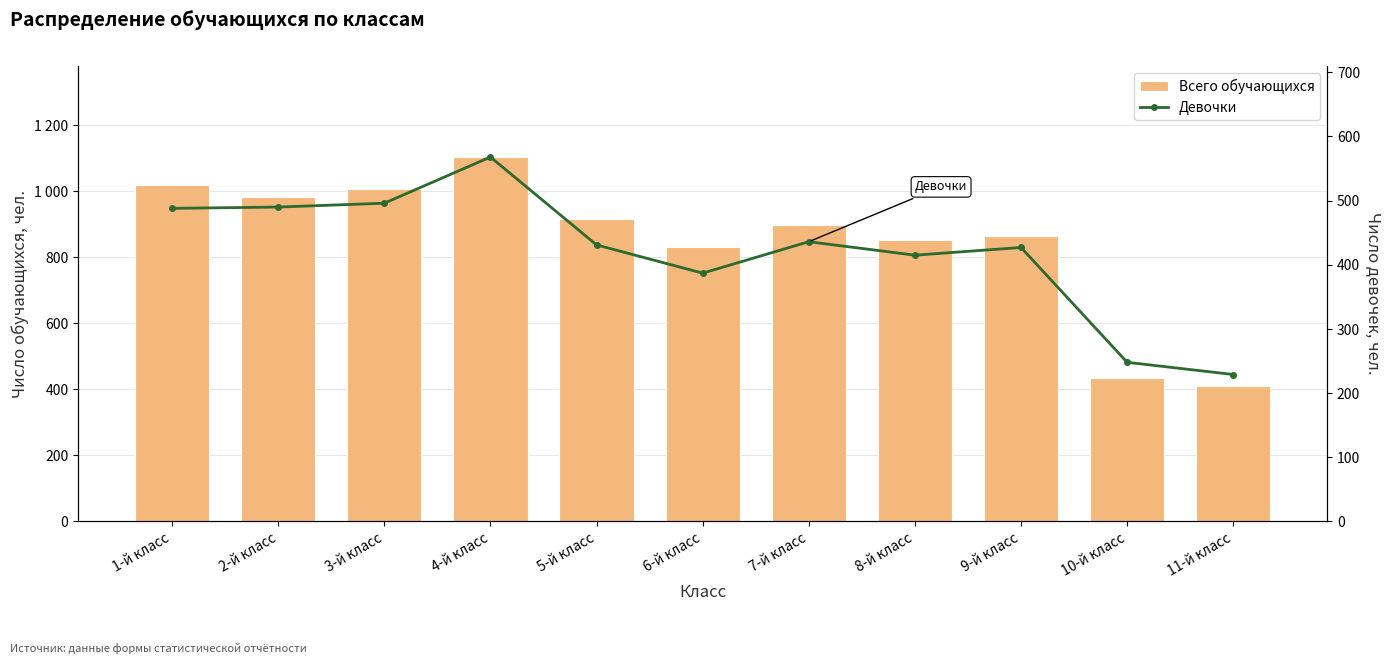

How many data points does each series have?

11